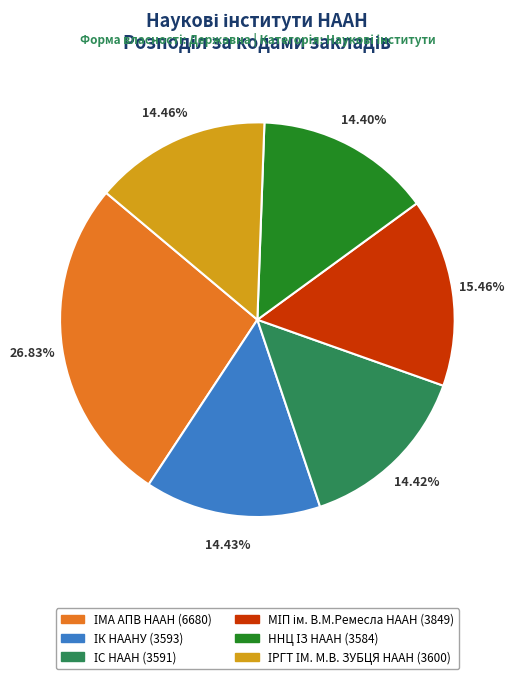

Is there a majority slice in this chart?

No